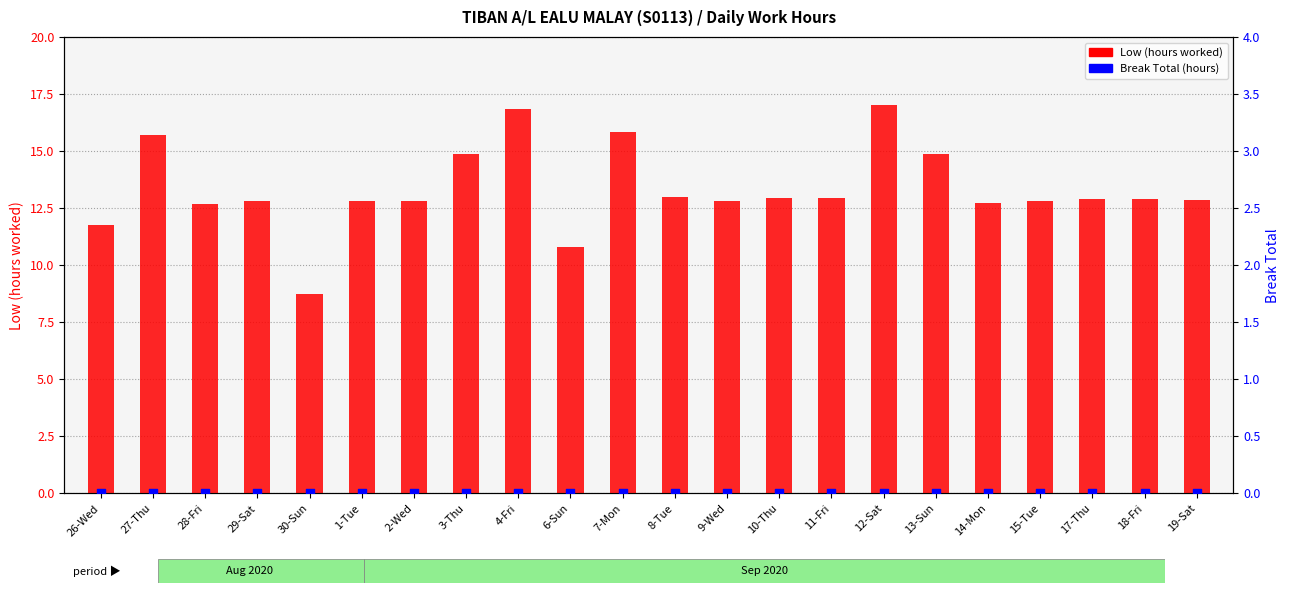

What is the total value across all series at 8-Tue?

13.0